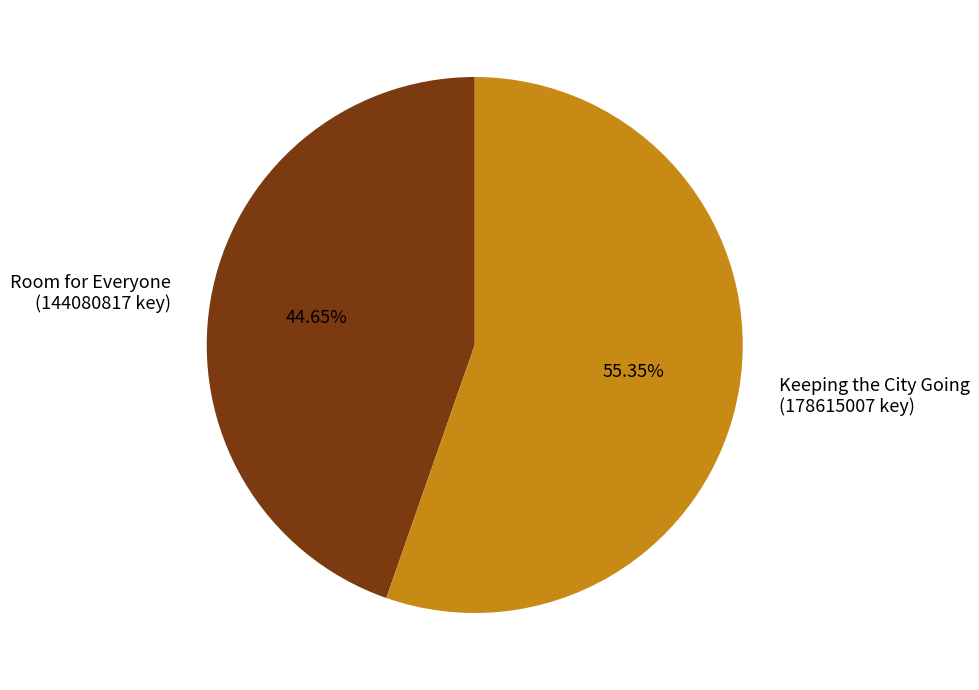

Is there a majority slice in this chart?

Yes